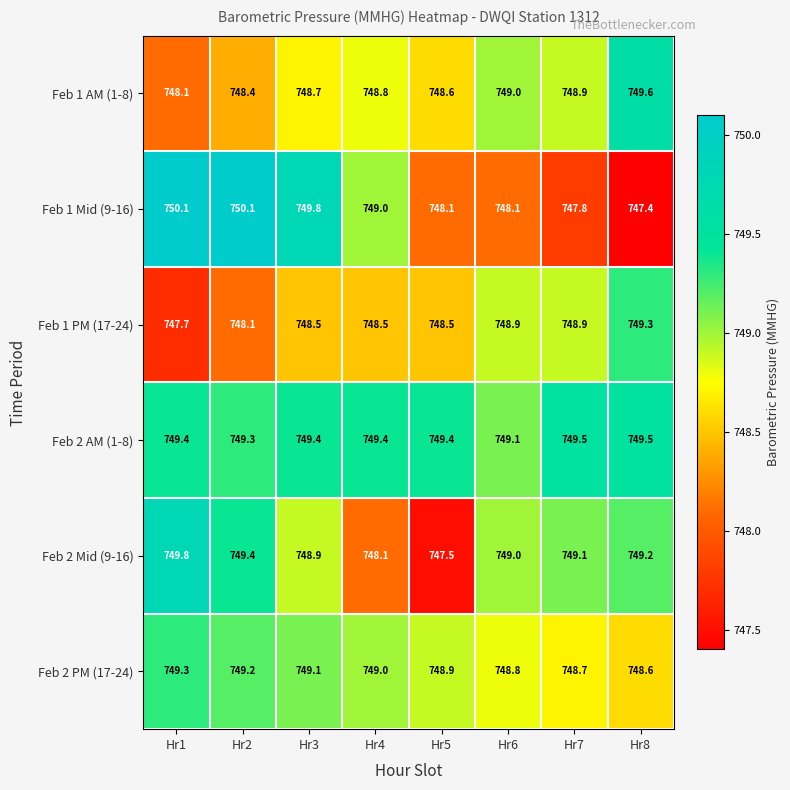

What is the difference between the highest and lowest values at Hr6?

1.0